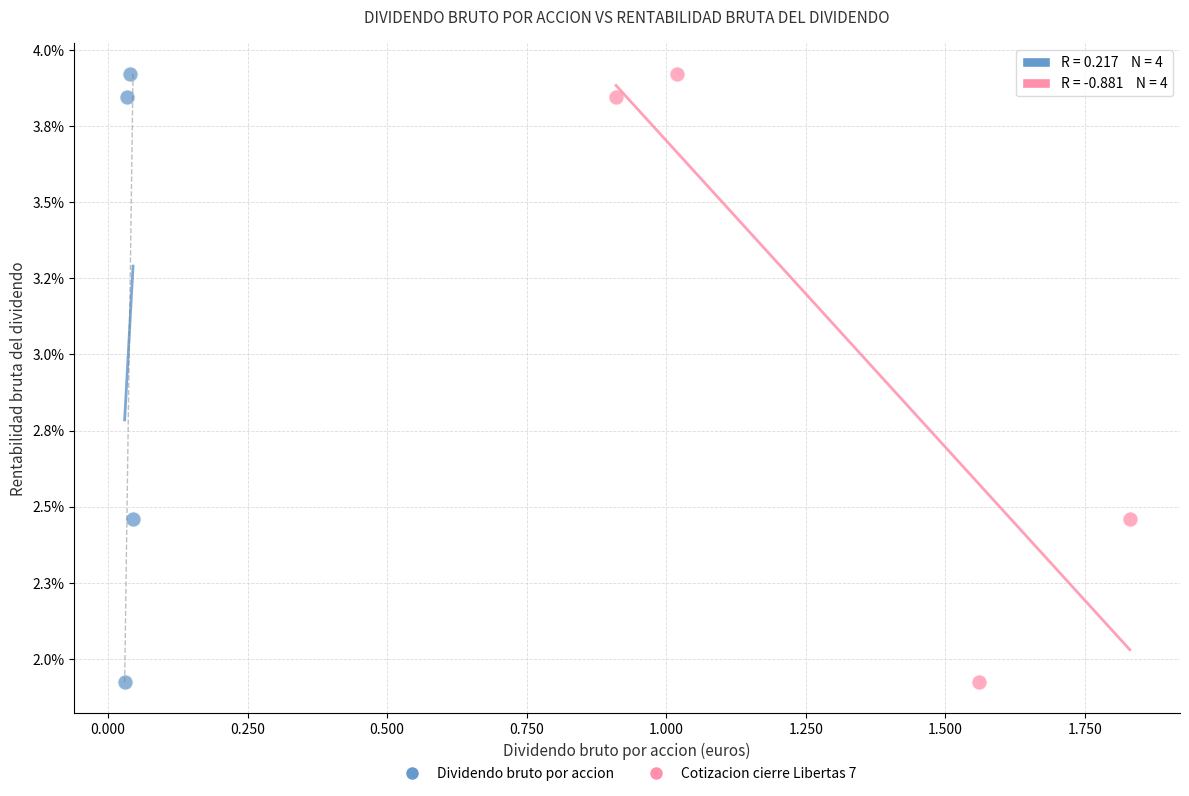

What are all the series names shown in the legend?

Dividendo bruto por accion, Cotizacion cierre Libertas 7